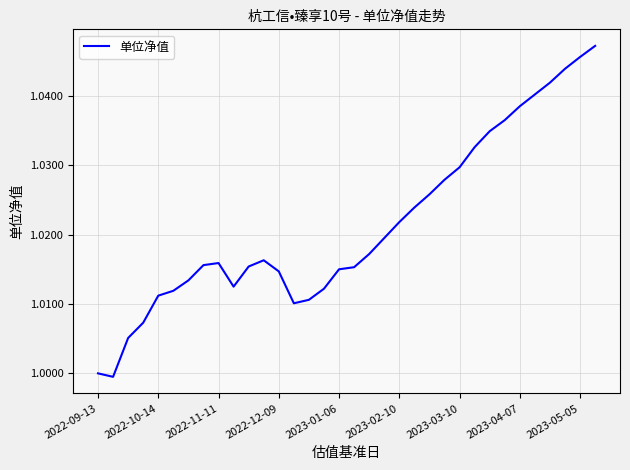

How many interior local peaks (higher than both neighbors) does the data have?

2